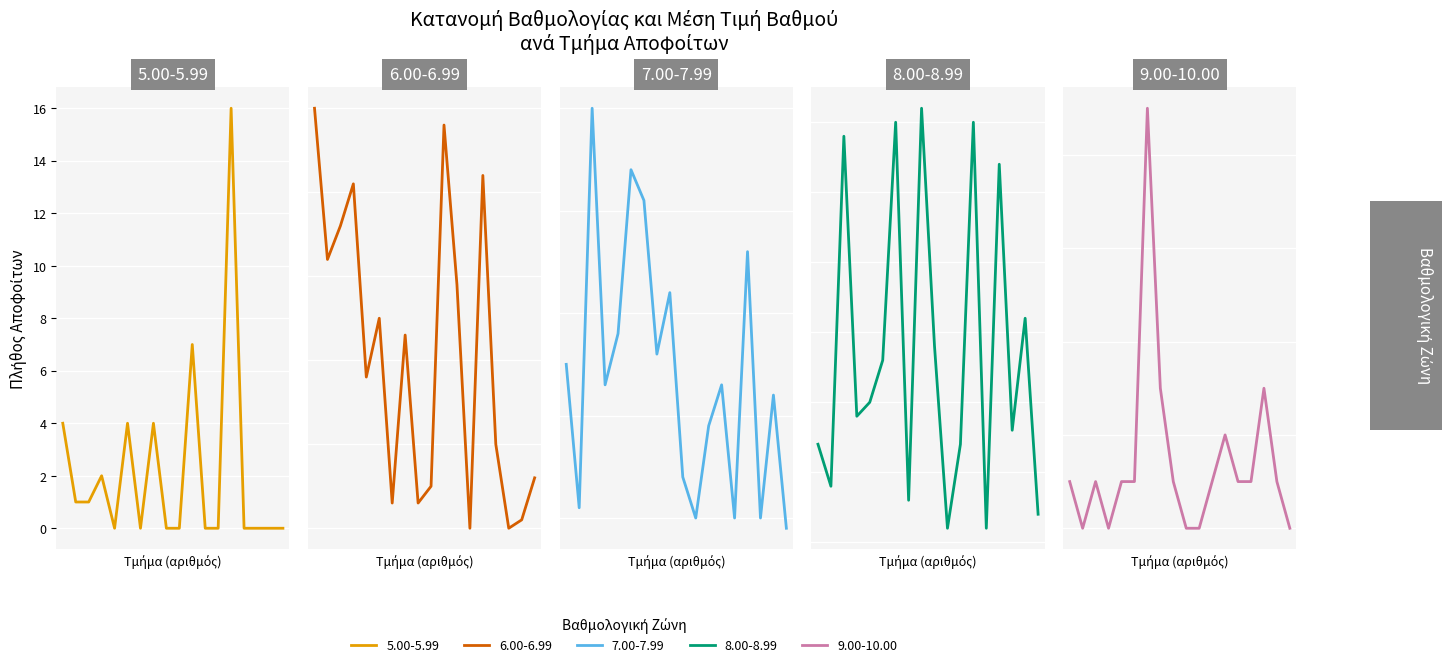

What is the difference between the highest and lowest values at 16?

22